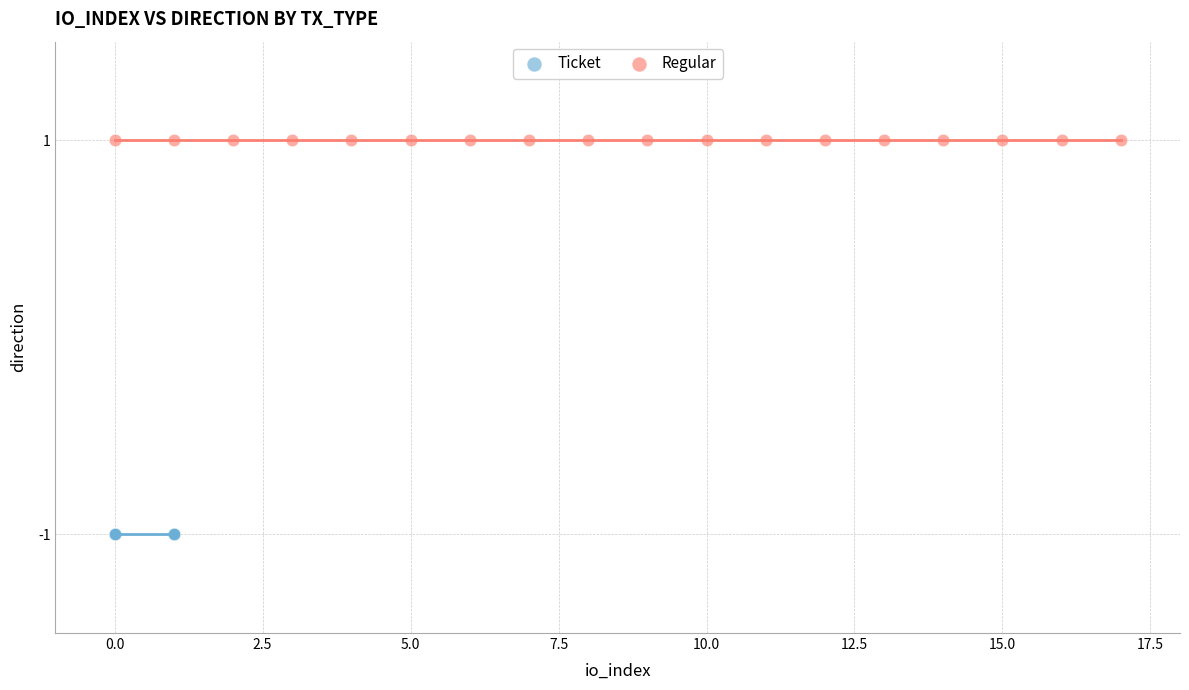

Which series reaches the maximum Y coordinate?

Regular